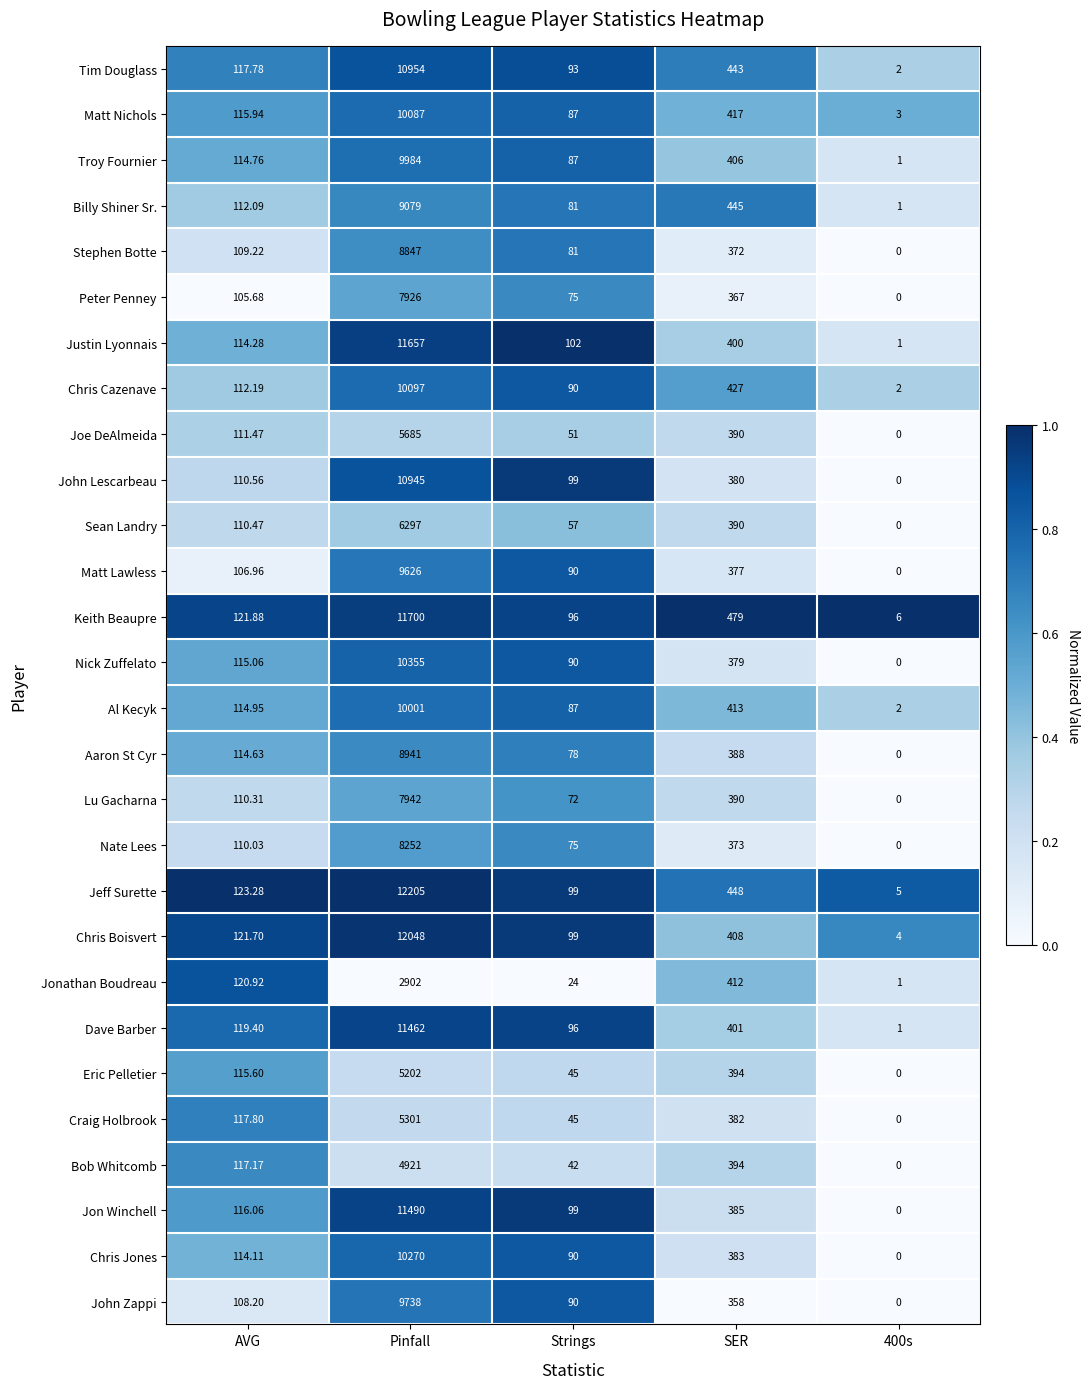

Rank the series by their maximum value, from highest to lowest.

Jeff Surette, Chris Boisvert, Keith Beaupre, Justin Lyonnais, Jon Winchell, Dave Barber, Tim Douglass, John Lescarbeau, Nick Zuffelato, Chris Jones, Chris Cazenave, Matt Nichols, Al Kecyk, Troy Fournier, John Zappi, Matt Lawless, Billy Shiner Sr., Aaron St Cyr, Stephen Botte, Nate Lees, Lu Gacharna, Peter Penney, Sean Landry, Joe DeAlmeida, Craig Holbrook, Eric Pelletier, Bob Whitcomb, Jonathan Boudreau